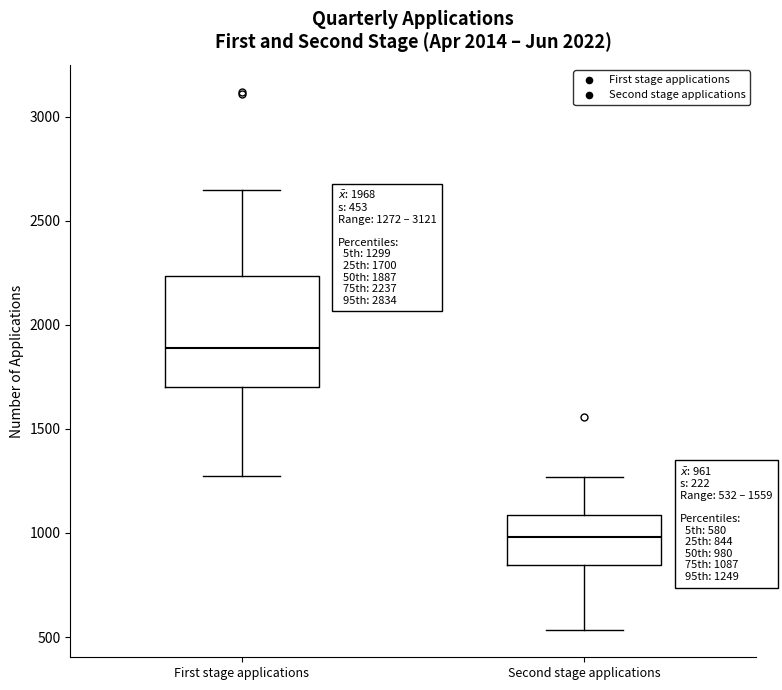

Which box has the lowest median line?

Second stage applications